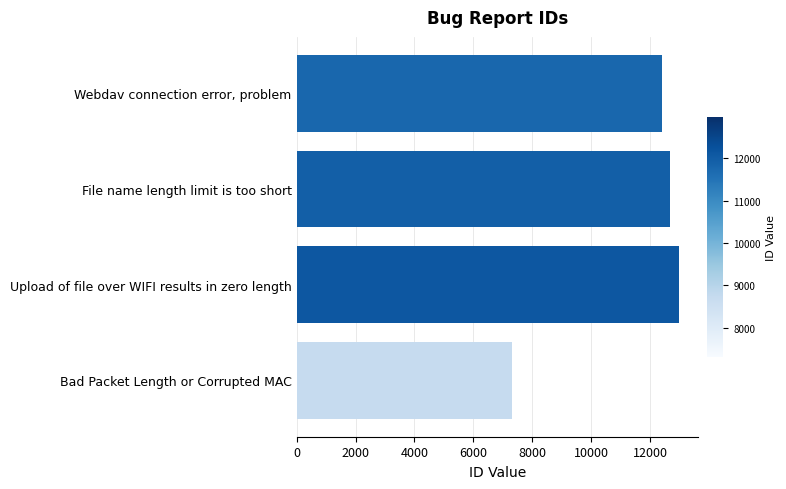

Which has a higher value, File name length limit is too short or Webdav connection error, problem?

File name length limit is too short